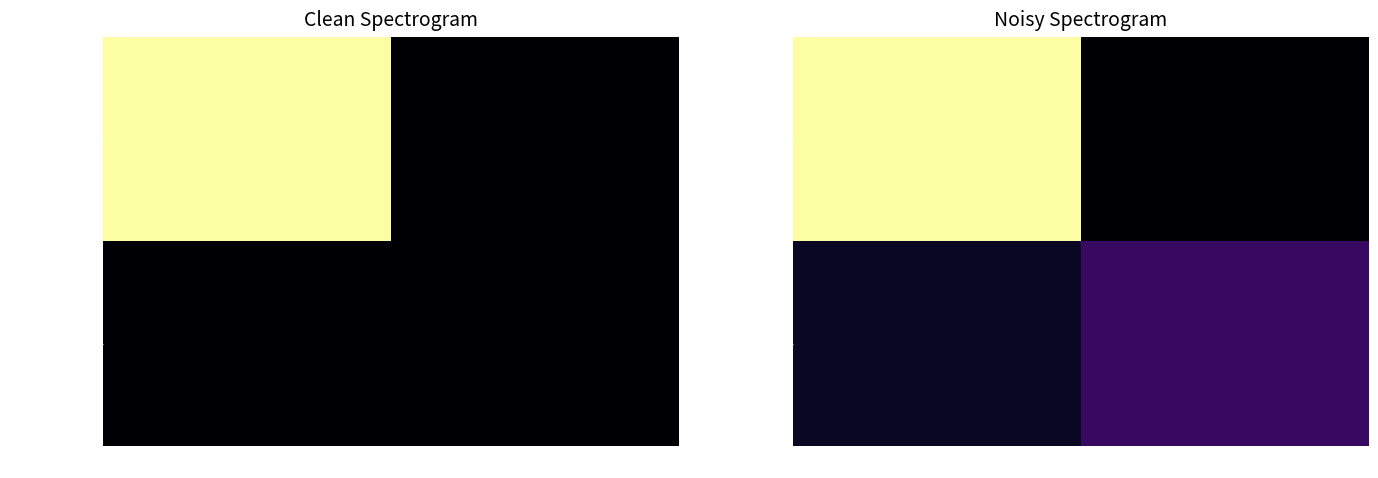

Is the value of 833e28185b30... at -1 greater than the value of 401d7011ceb0... at -1?

No